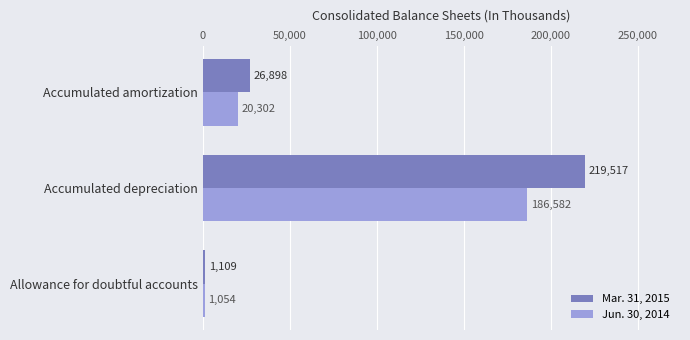

Rank the series by their average value, from lowest to highest.

Jun. 30, 2014, Mar. 31, 2015